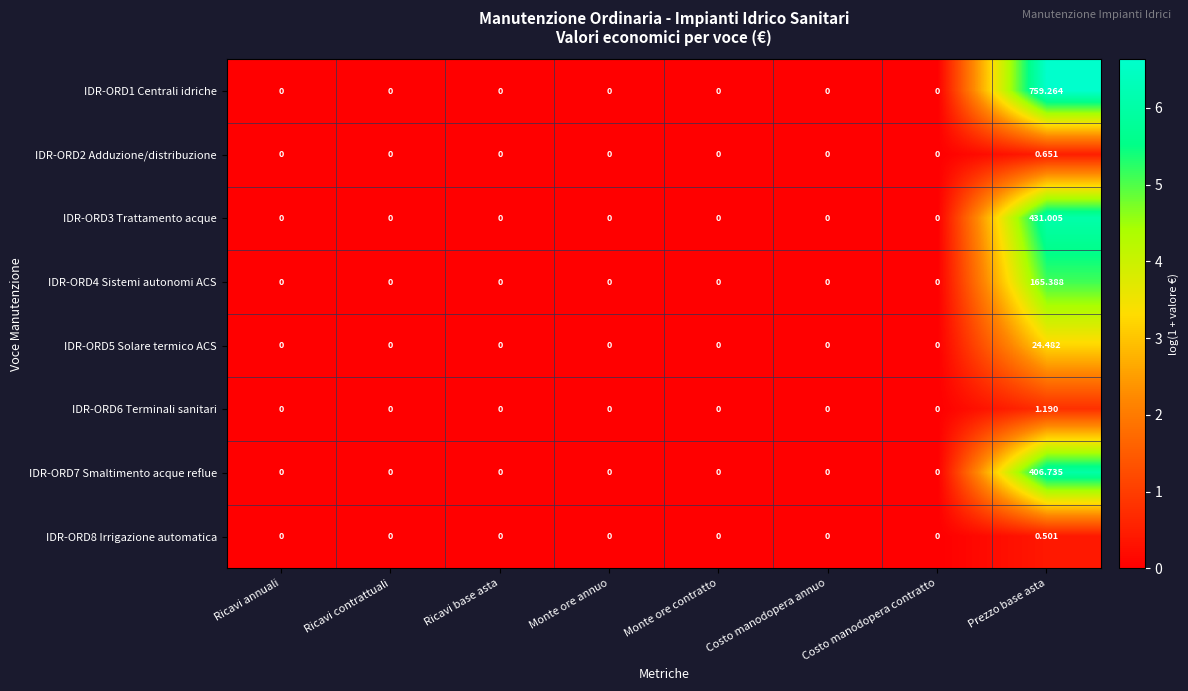

Which category has the highest value in the IDR-ORD5 Solare termico ACS series?

Prezzo base asta